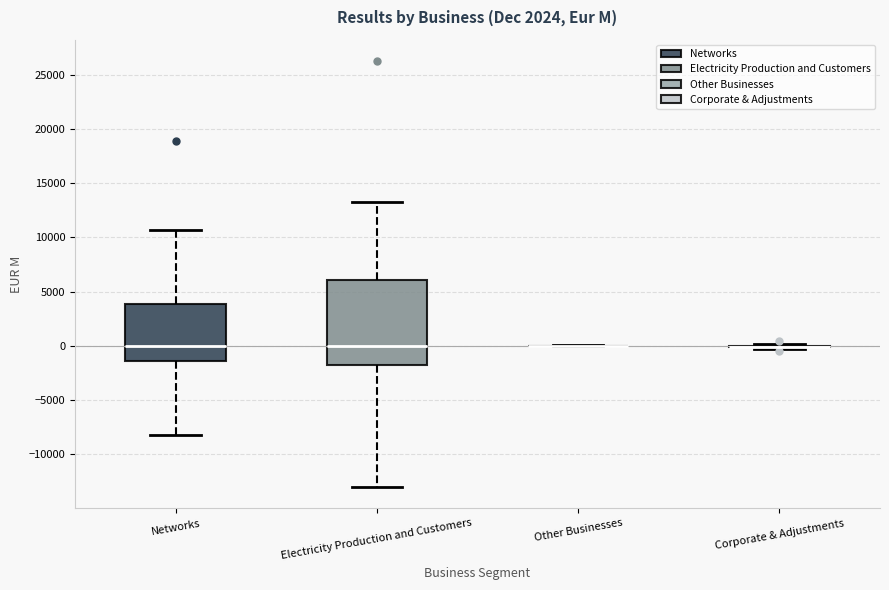

Reading left to right, transcribe this box plot: for each box, give where its median line is, the range the box spans, and where its two whiskers end, as read against the y-axis. The values are not printed on the chart, so give them approximately, as read against the axis.

Networks: median 0, box -1500 to 4000, whiskers -8000 to 10500
Electricity Production and Customers: median 0, box -2000 to 6000, whiskers -13000 to 13500
Other Businesses: box collapsed to a line at 0, whiskers 0 to 0
Corporate & Adjustments: box collapsed to a line at 0, whiskers -500 to 0